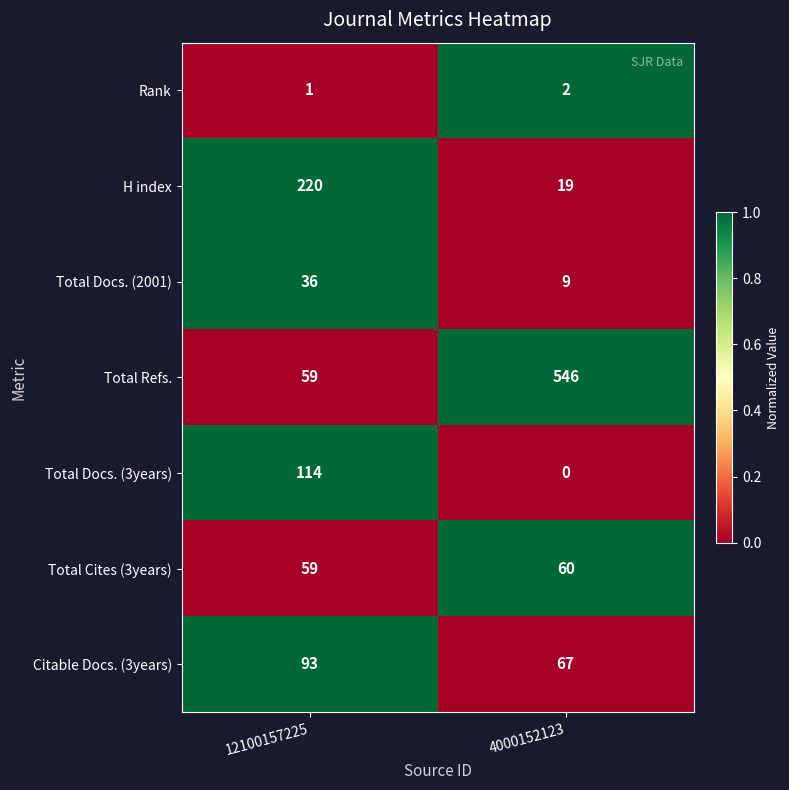

Reading left to right, extract all data points from this chart.

Rank: 12100157225=1	4000152123=2
H index: 12100157225=220	4000152123=19
Total Docs. (2001): 12100157225=36	4000152123=9
Total Refs.: 12100157225=59	4000152123=546
Total Docs. (3years): 12100157225=114	4000152123=0
Total Cites (3years): 12100157225=59	4000152123=60
Citable Docs. (3years): 12100157225=93	4000152123=67